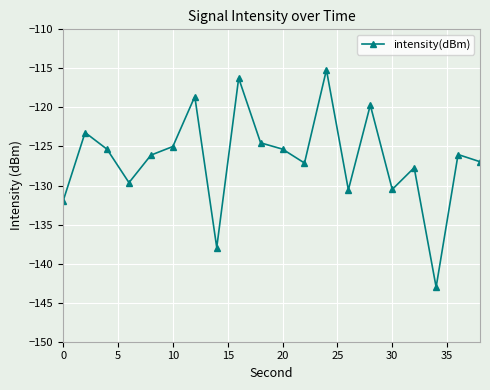

What is the value of the 5th point from the left?

-126.1